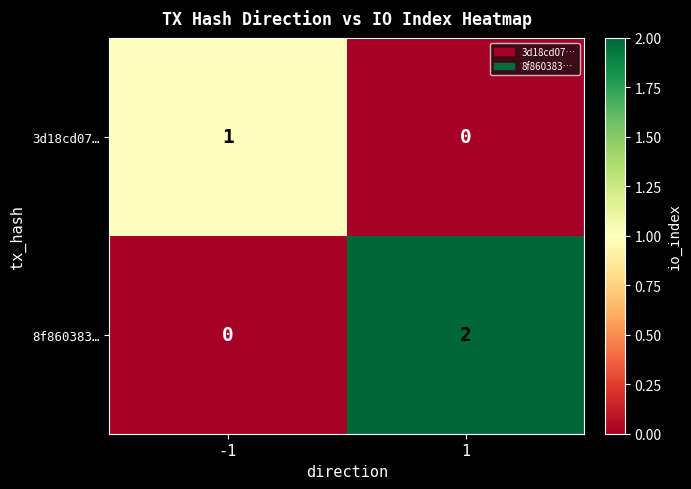

Which series has the largest total across all categories?

8f860383…